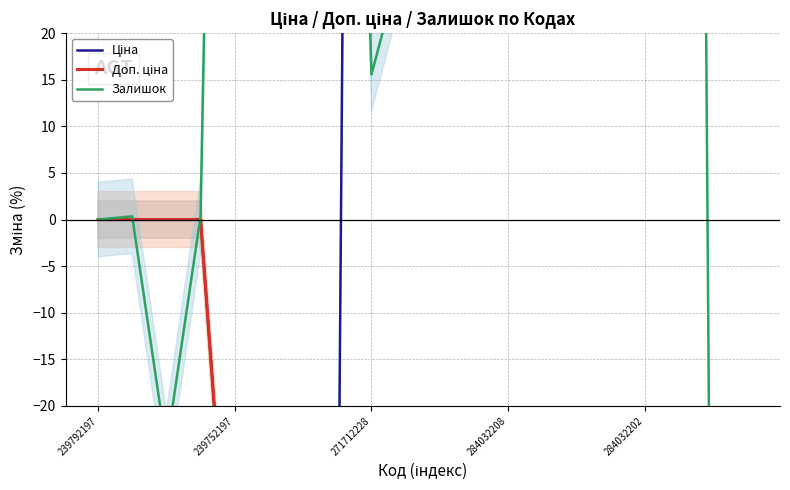

How many intersections are there between Залишок and Доп. ціна?

3